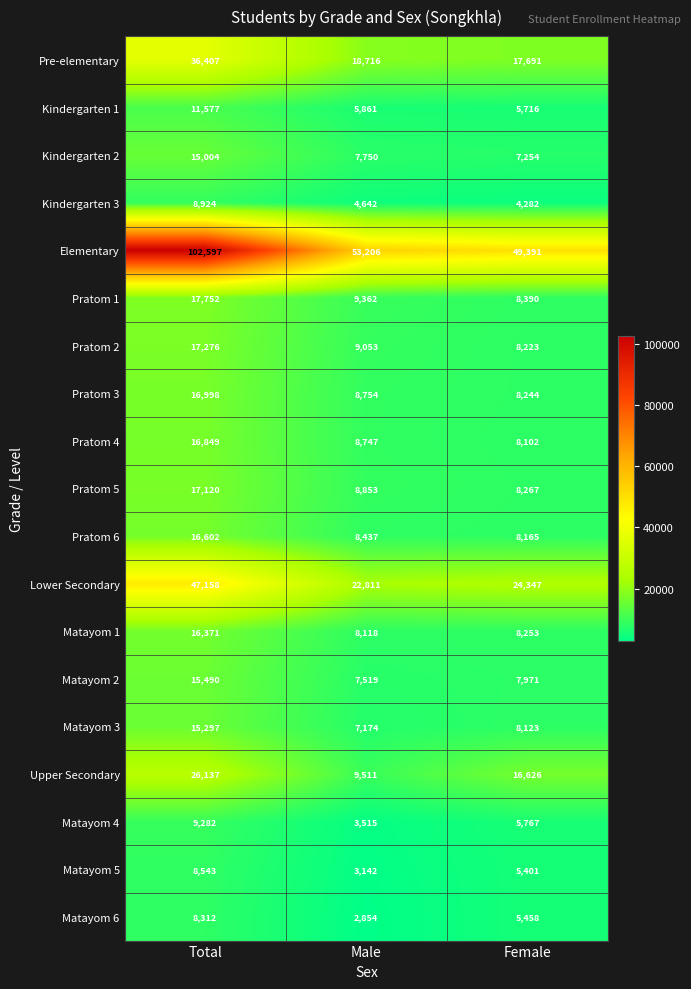

What is the difference between the highest and lowest values at Total?

94285